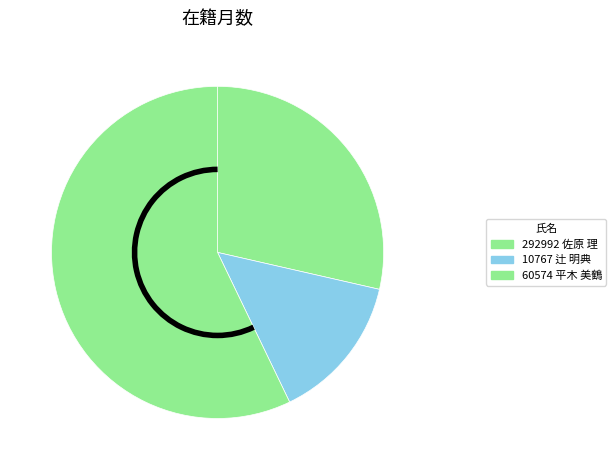

What is the change in value from 10767 辻 明典 to 60574 平木 美鶴?

+180